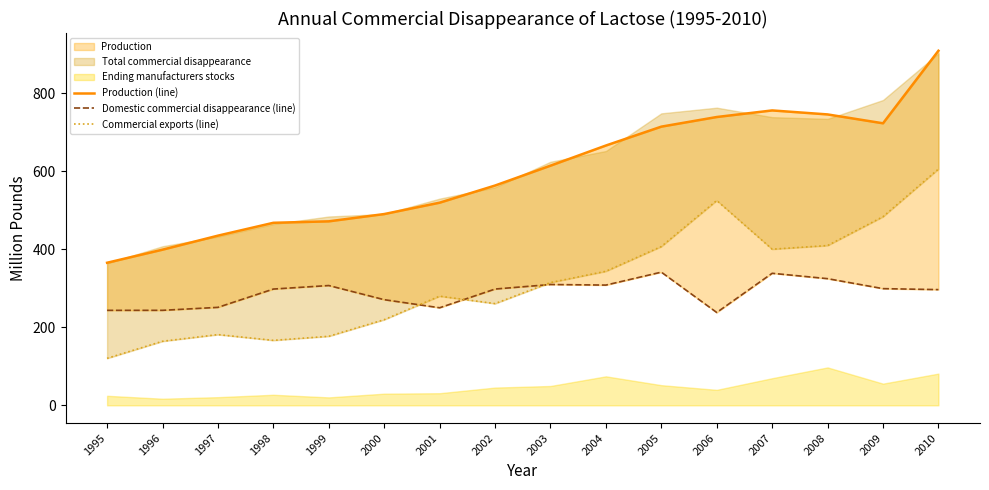

Which series has the largest total across all categories?

Production (line)